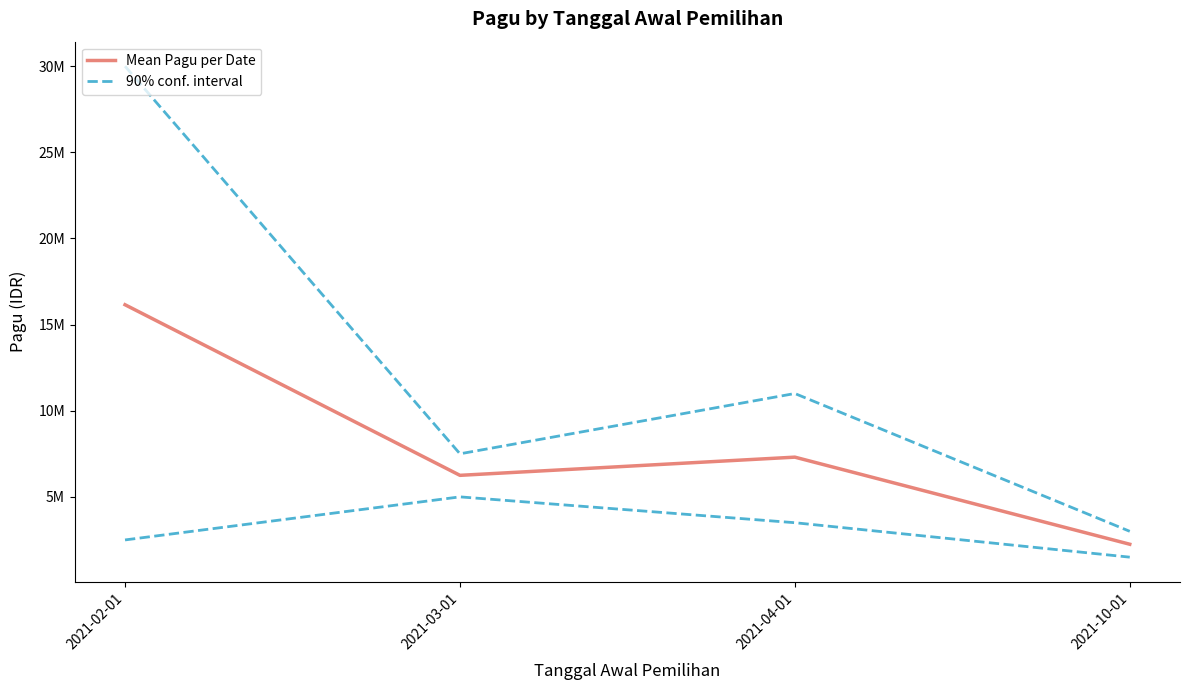

What is the label of the 4th point from the left?

2021-10-01